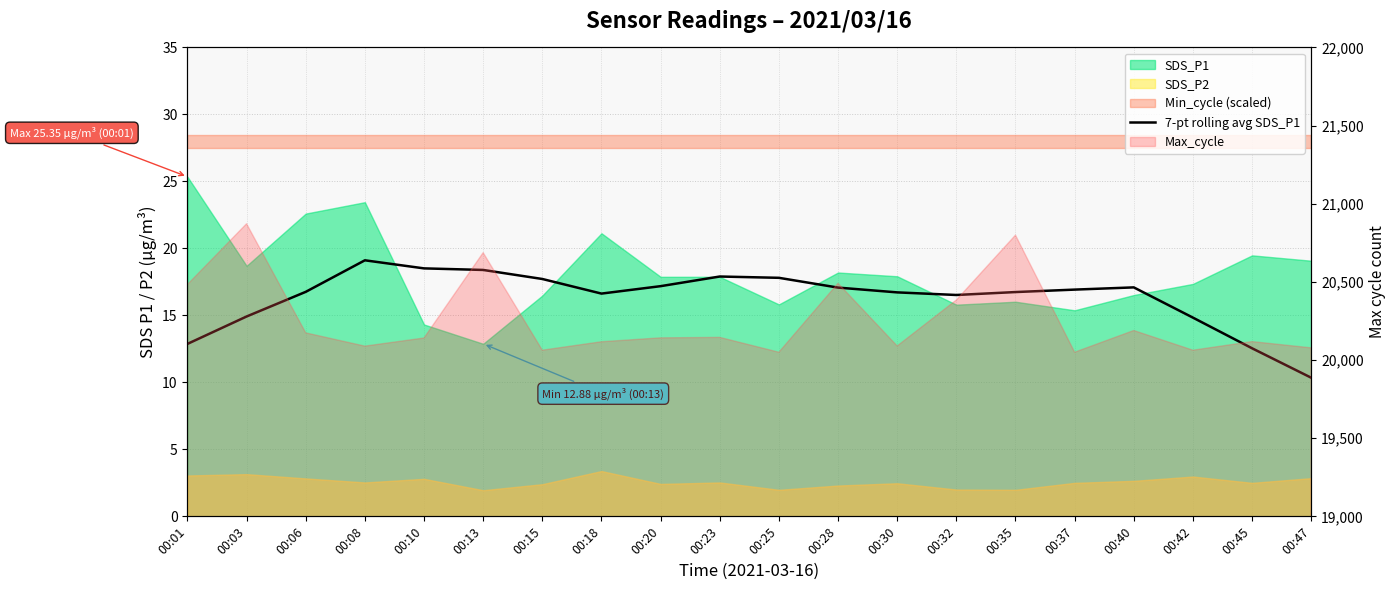

Count the number of values greater than 16.

15